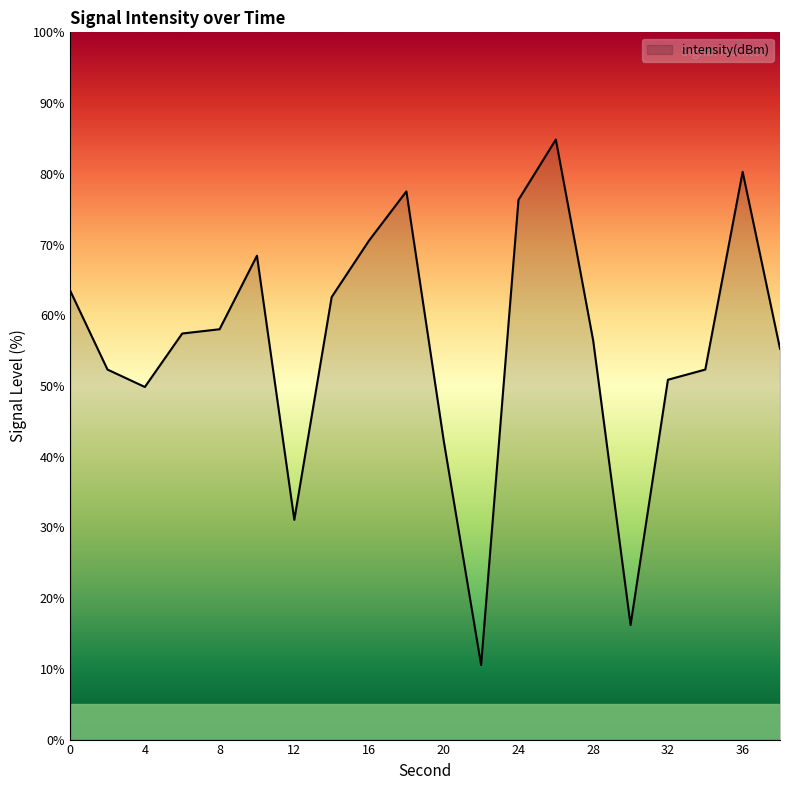

What is the sum of all values?

1116.5